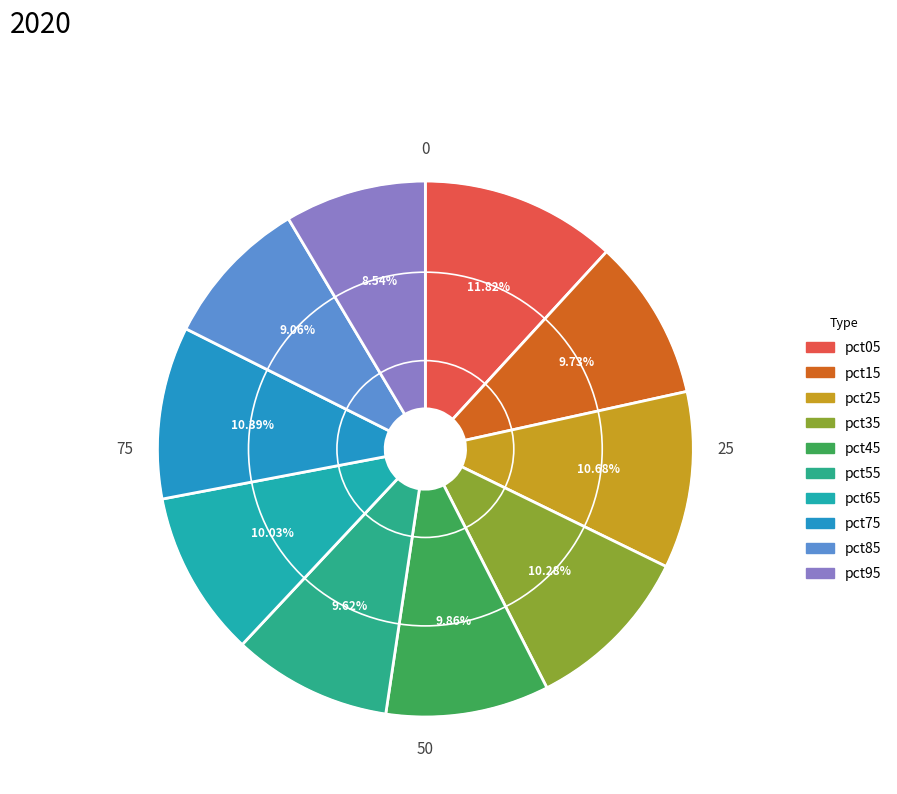

Which has a higher value, pct75 or pct35?

pct75